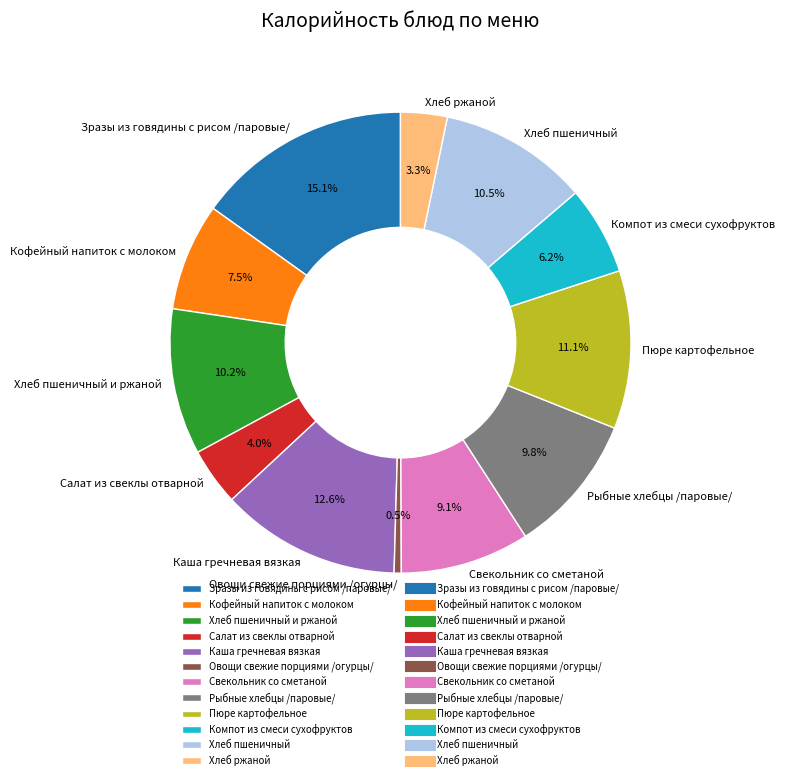

Which slice is the smallest?

Овощи свежие порциями /огурцы/